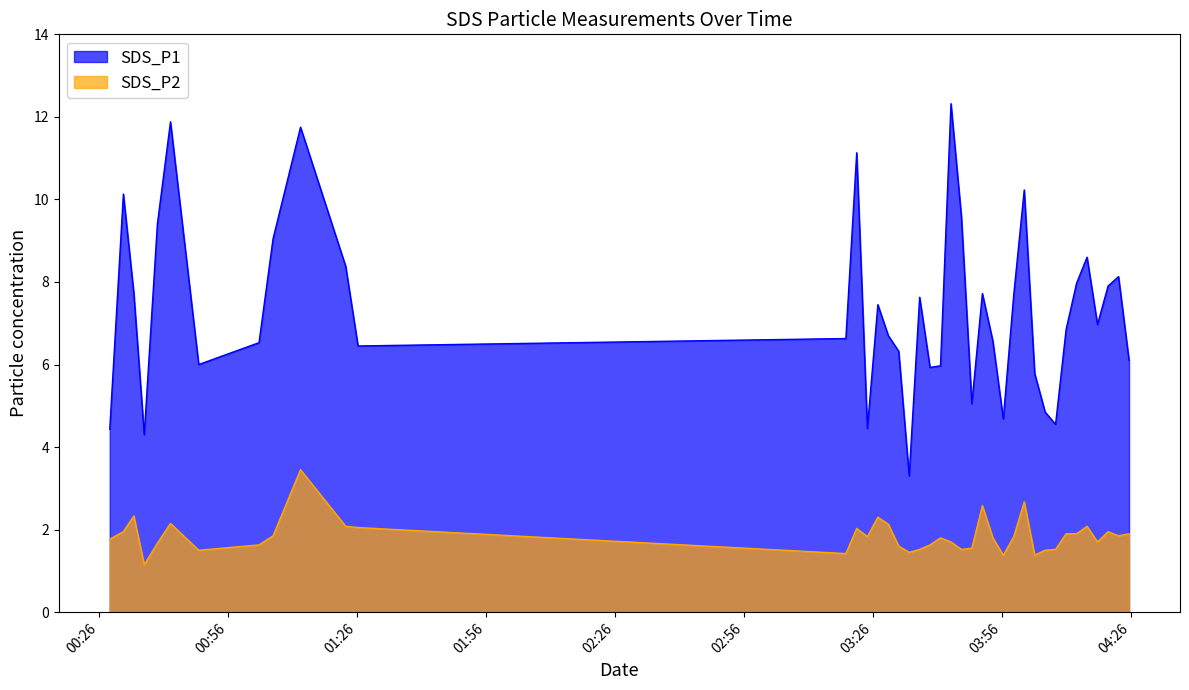

Does the chart display data point markers on the line(s)?

No